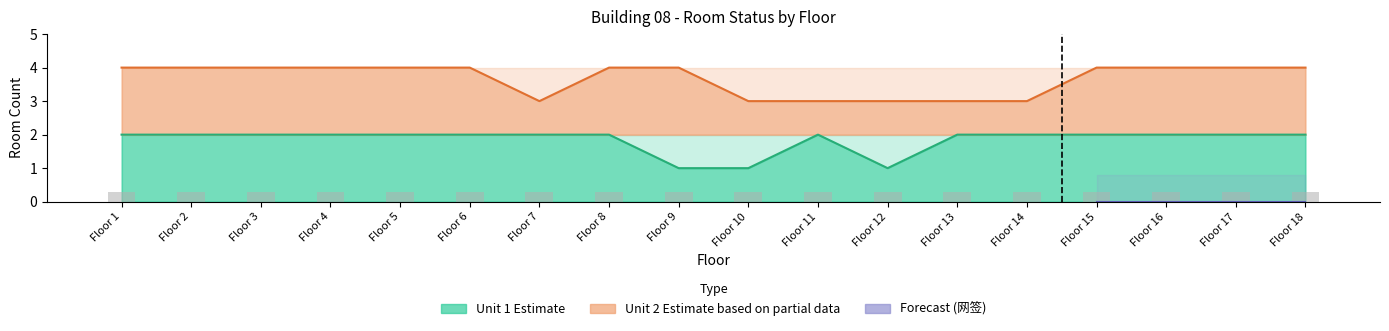

What is the sum of the Unit 1 Wanqian values at Floor 6 and Floor 2?

4